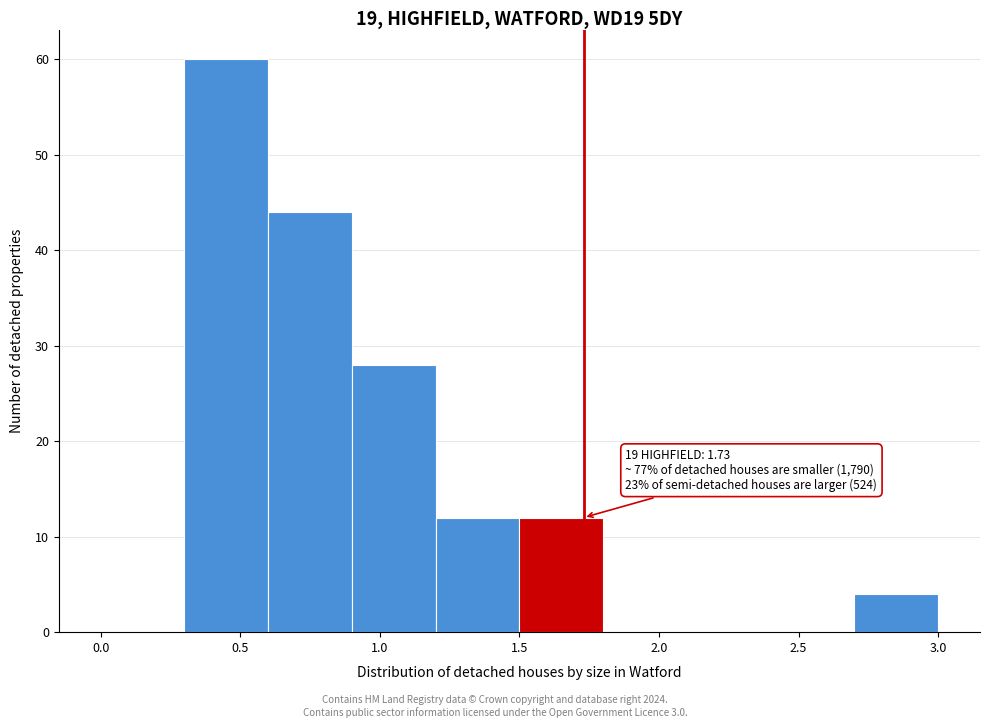

Which range on the x-axis has the tallest bar?

0.3 to 0.6